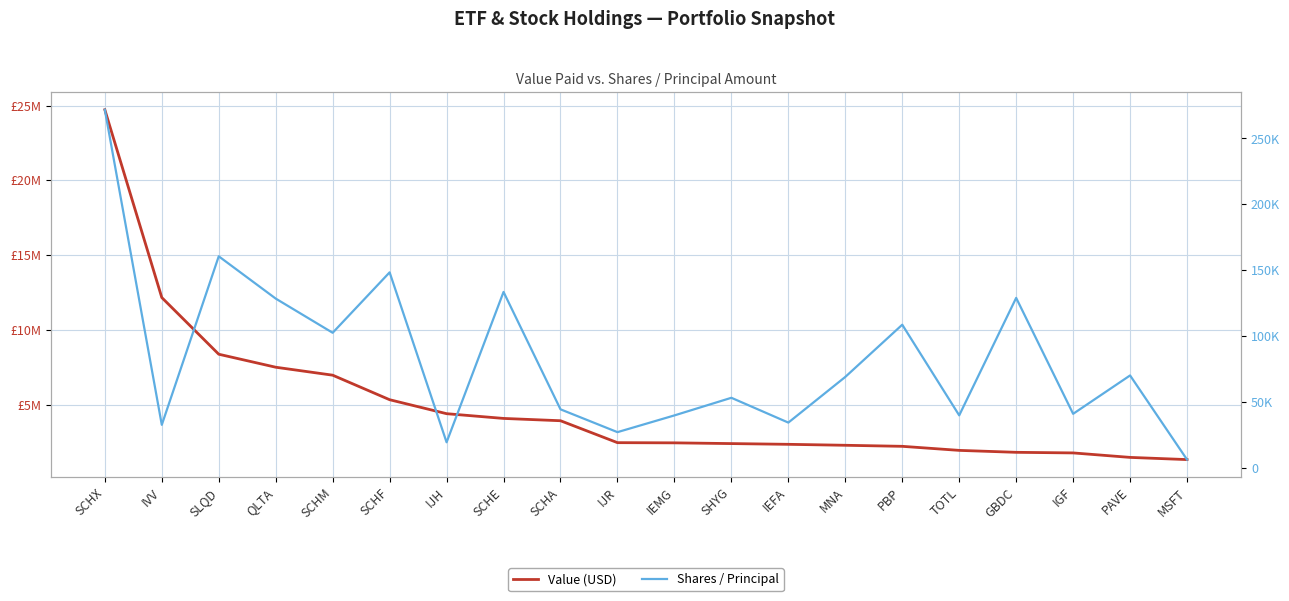

What is the difference between the Shares / Principal values at IJR and MSFT?

20855